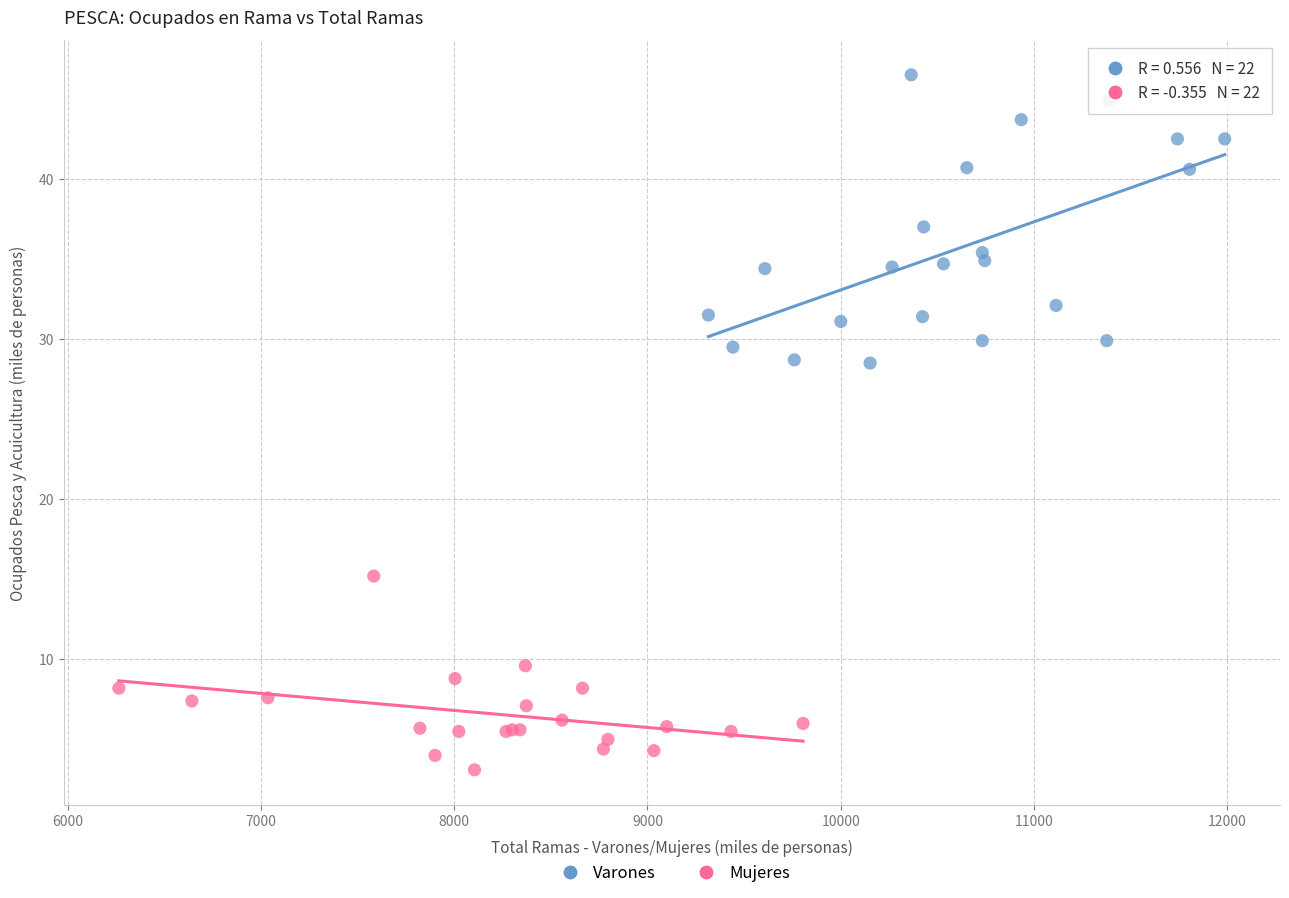

Which series contains the highest Y value?

Varones